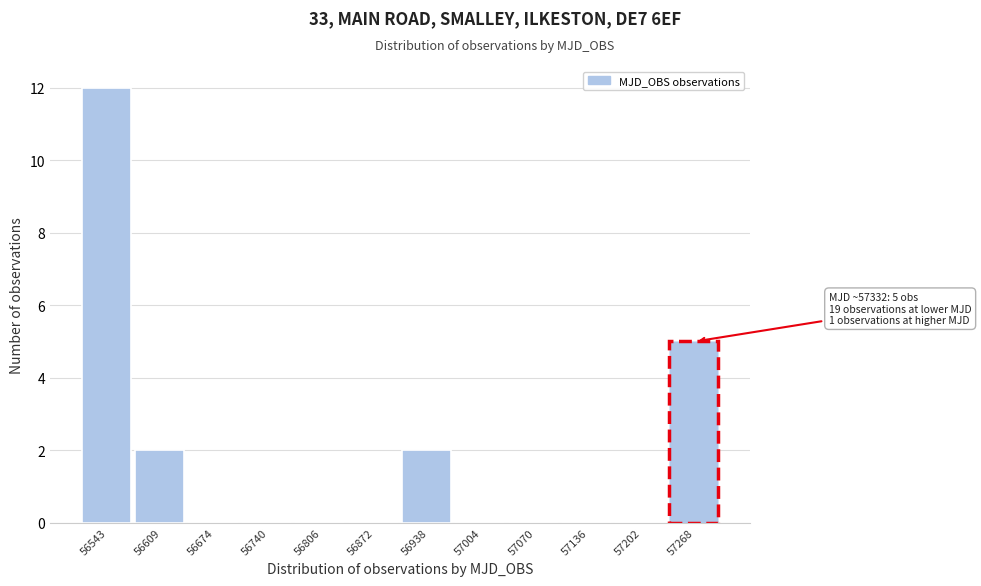

Reading left to right, transcribe all the data shown in this chart.

56543=12	56609=2	56674=0	56740=0	56806=0	56872=0	56938=2	57004=0	57070=0	57136=0	57202=0	57268=5